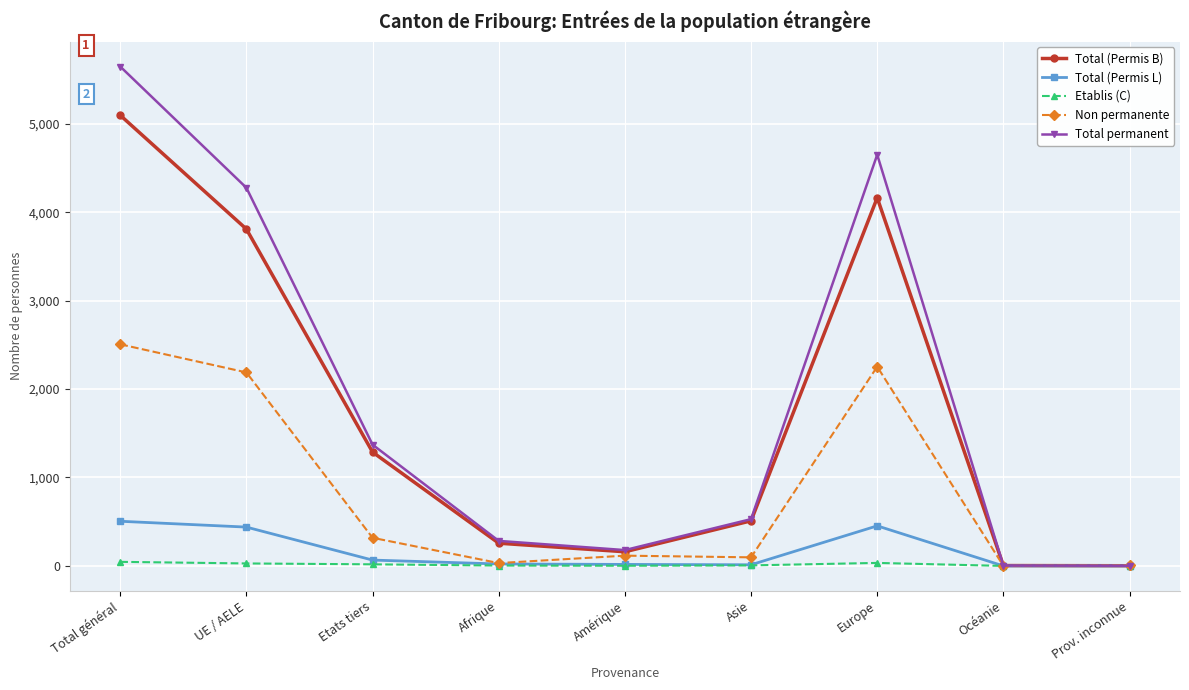

At which category is the sum across all series the highest?

Total général